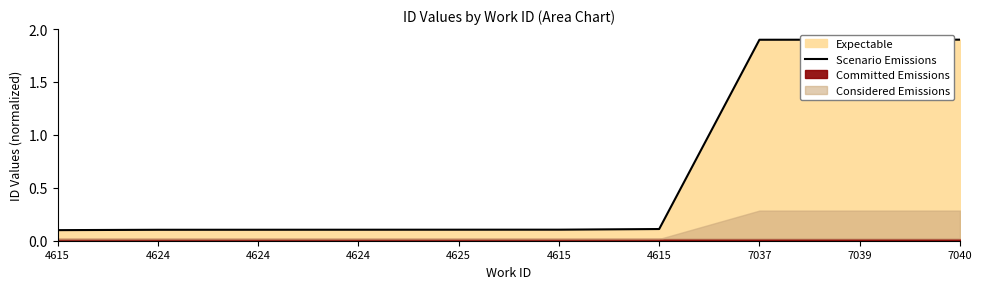

List the labels in order of value, largest first.

7040, 7039, 7037, 4615, 4615, 4625, 4624, 4624, 4624, 4615